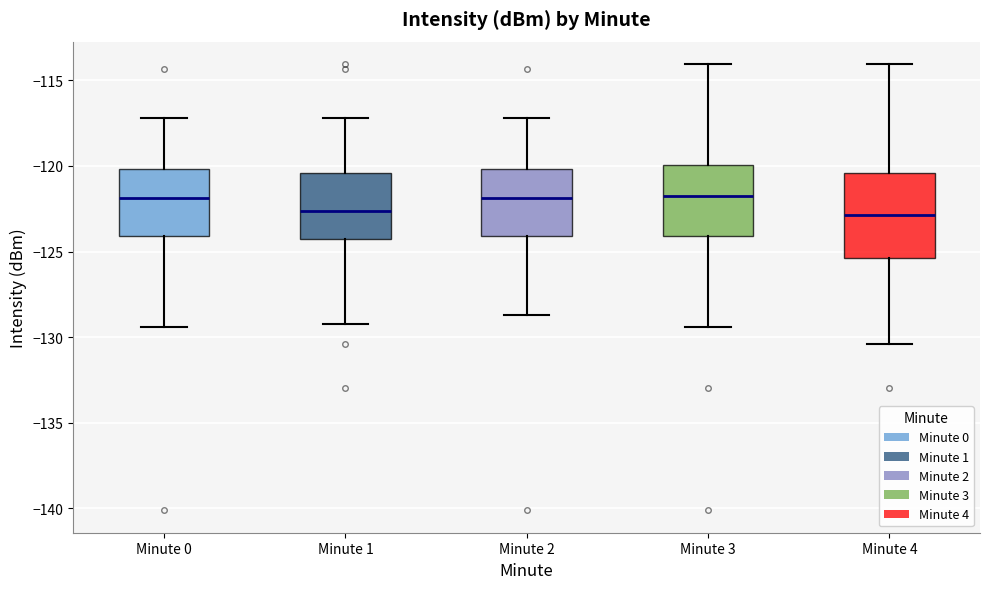

Which box is the tallest, from its lower edge to its upper edge?

Minute 4